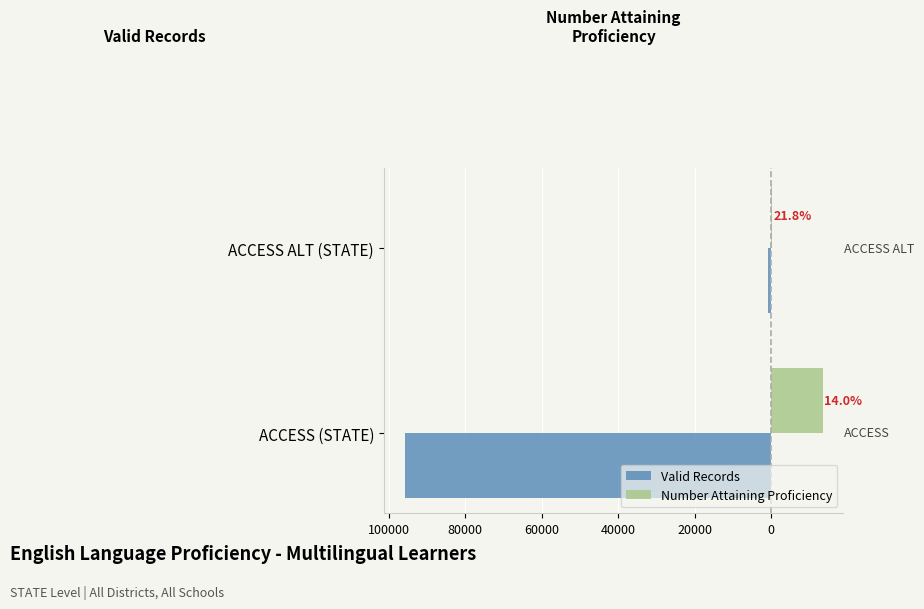

How many data points in Valid Records are less than -850?

1